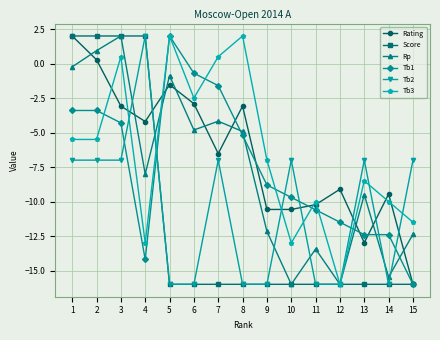

What is the average value of the Tb1 series?

-7.5